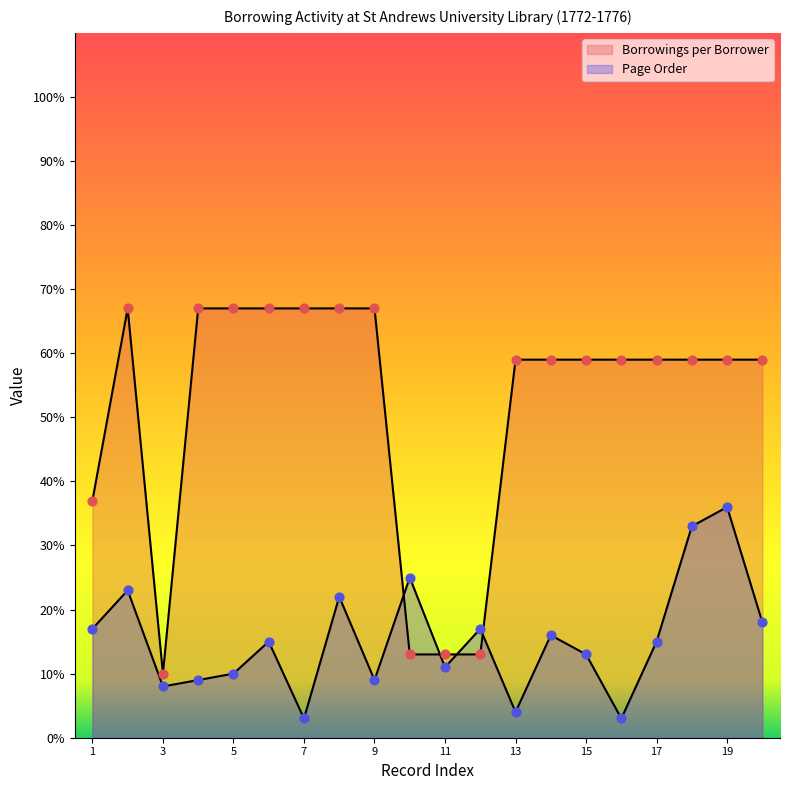

What are all the series names shown in the legend?

Borrowings per Borrower, Page Order